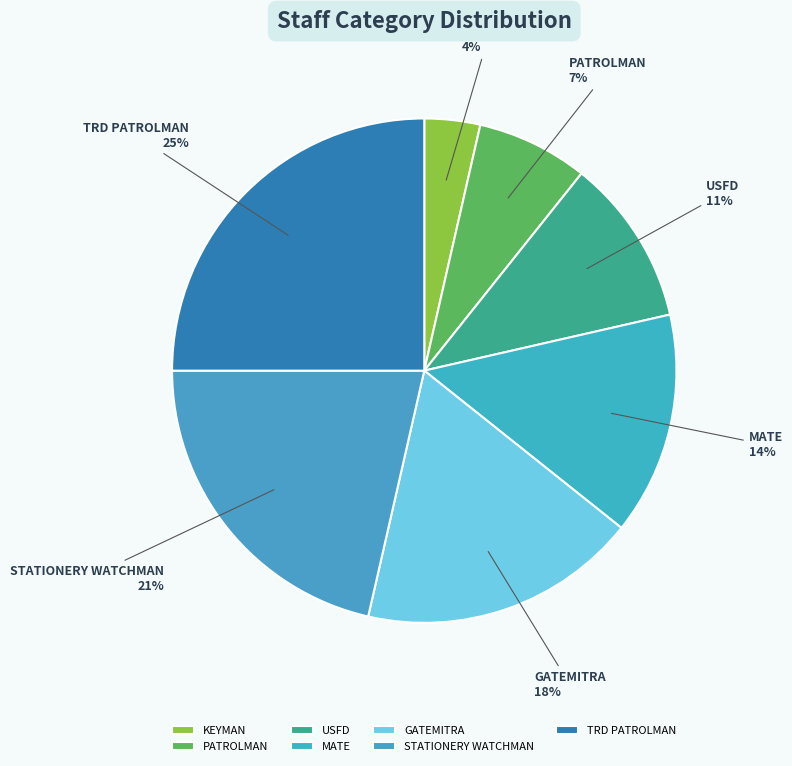

Which slice is the smallest?

KEYMAN